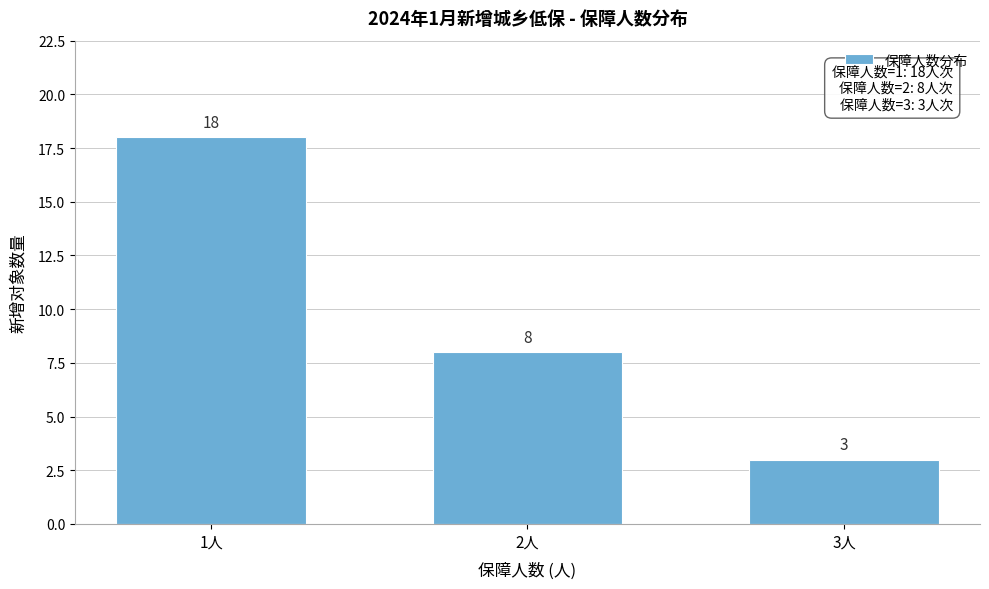

Reading left to right, transcribe all the data shown in this chart.

1人=18	2人=8	3人=3